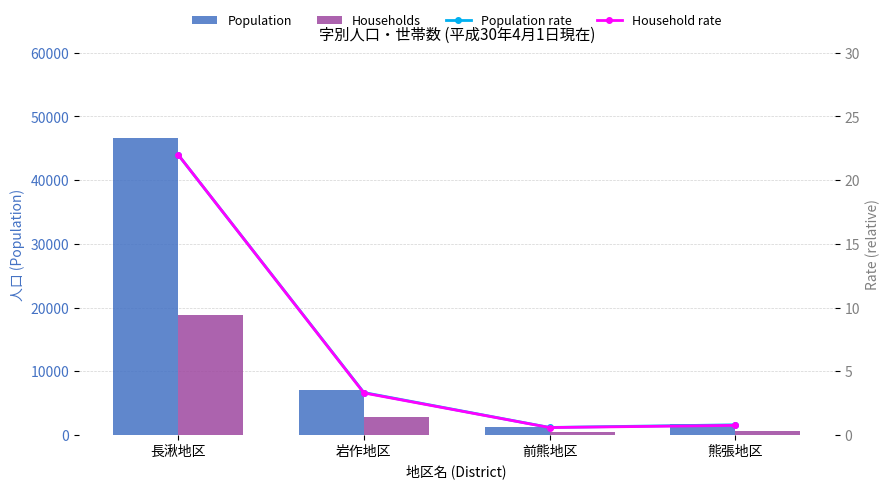

Is the value of Households at 熊張地区 greater than the value of Population at 長湫地区?

No